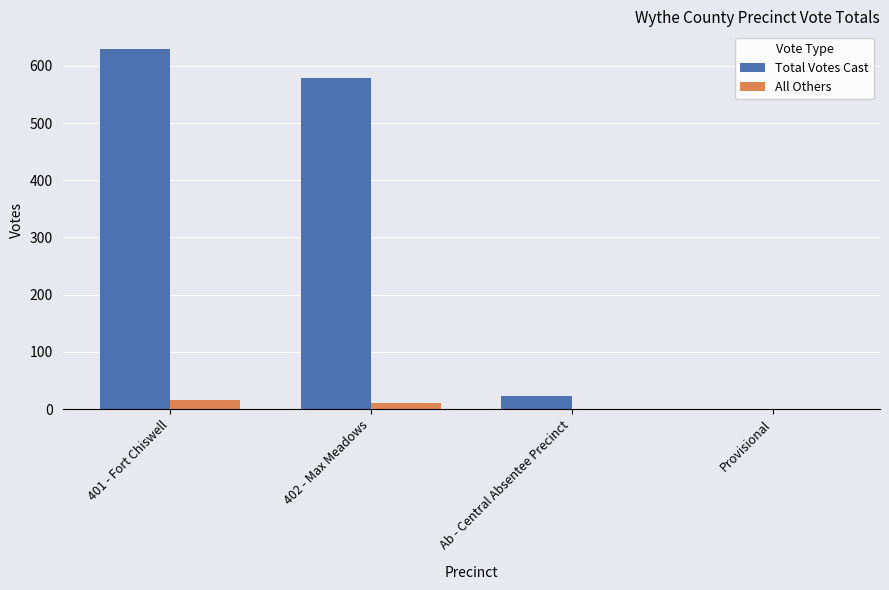

Is it true that Total Votes Cast equals 579 at 402 - Max Meadows?

True